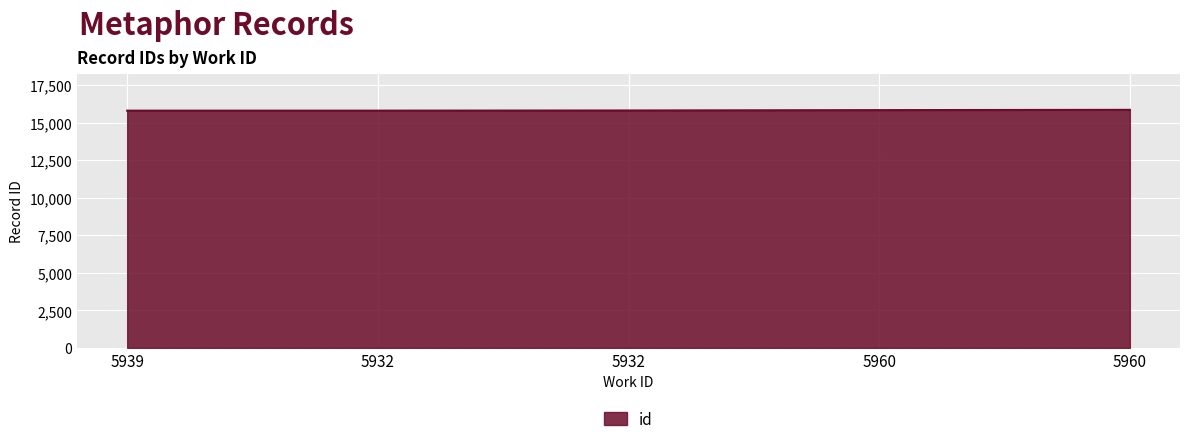

Reading left to right, what are all the values shown in this chart?

15798	15799	15810	15834	15852